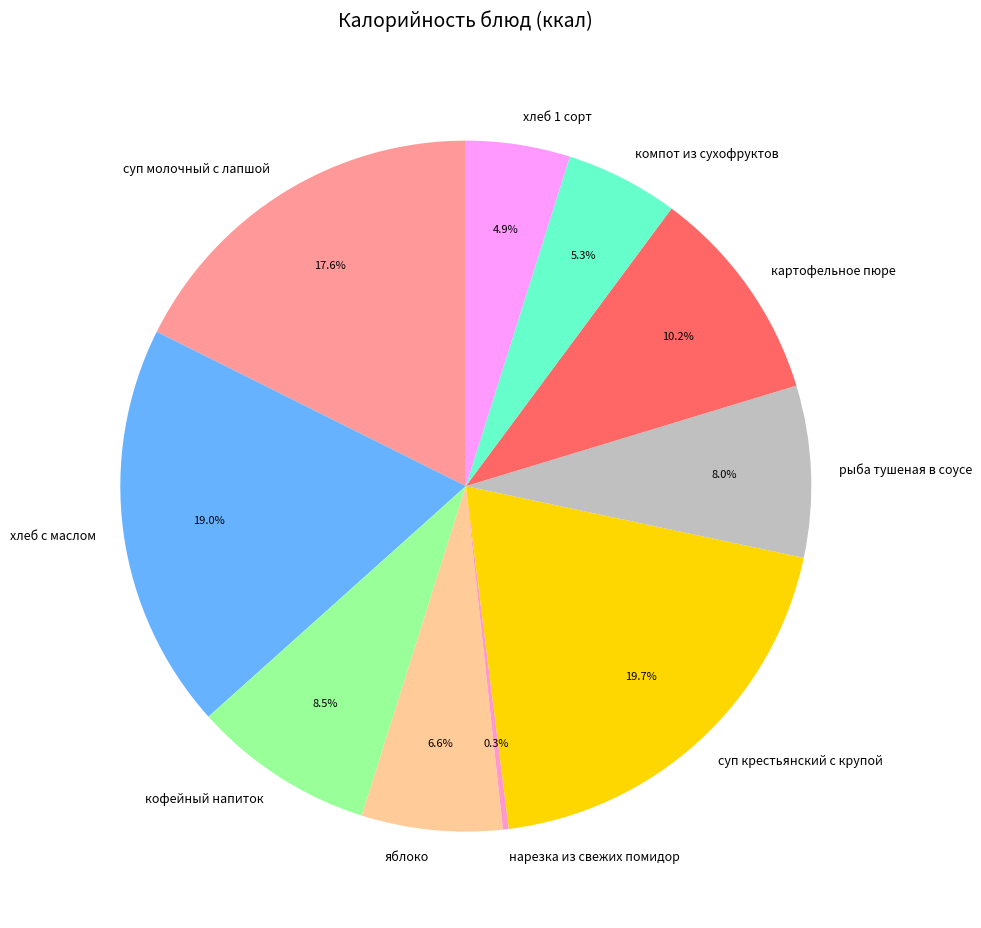

Is it true that яблоко is 7% of the pie?

True